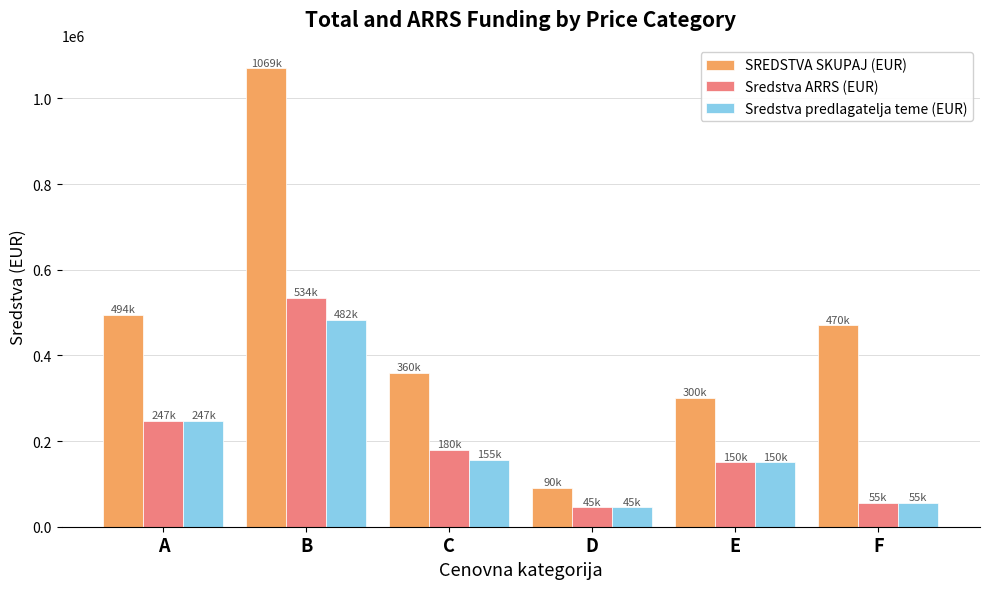

Which category has the lowest value across all series?

D